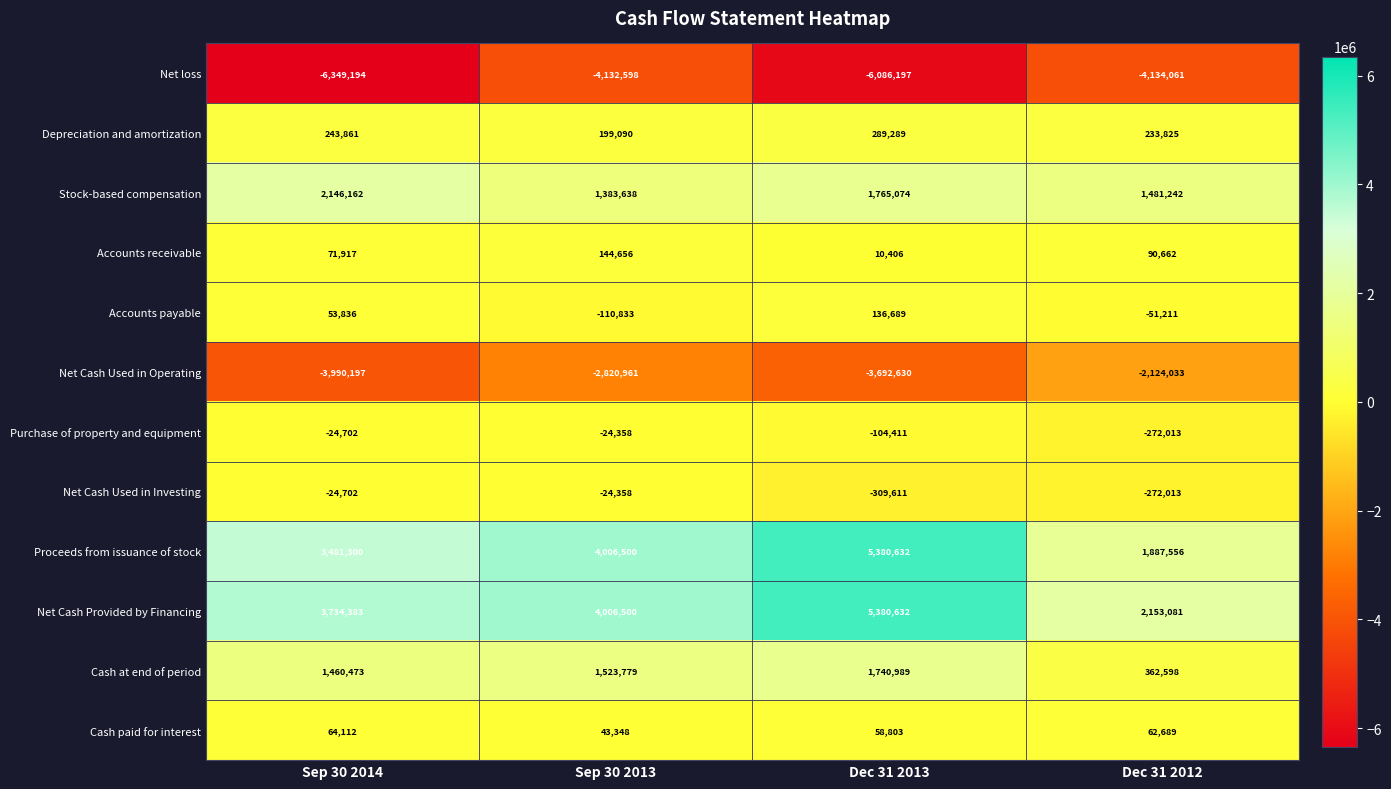

True or false: Cash at end of period has a value of 362598 at Dec 31 2012.

True